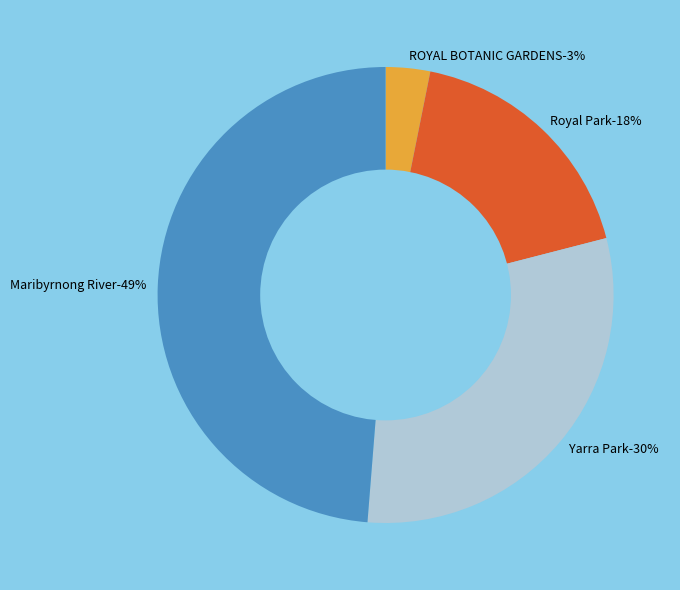

To the nearest percent, what is the difference between the largest and smallest slice percentages?

46%